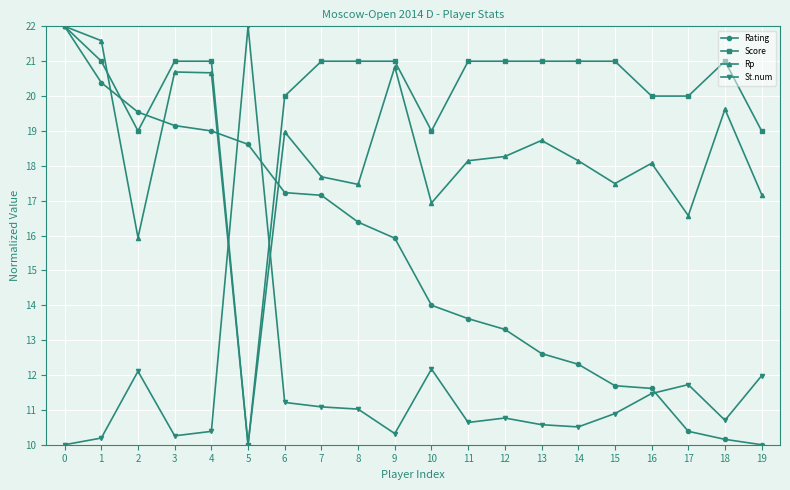

What is the difference between the maximum and minimum values in the Rating series?

12.0